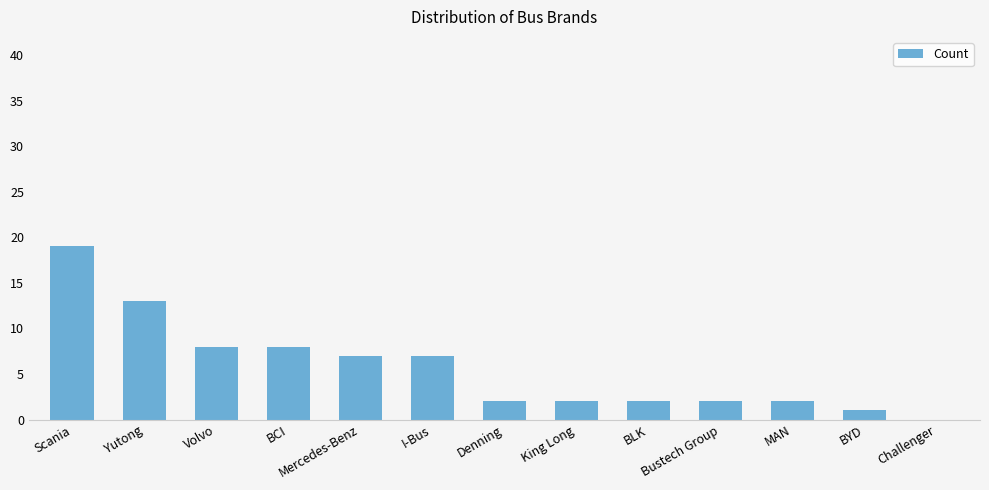

How many distinct data groups are displayed?

1